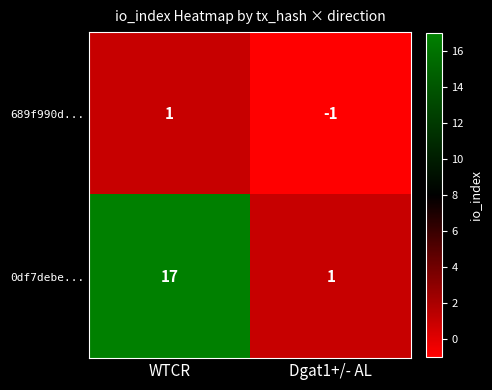

What is the total value across all series at WTCR?

18